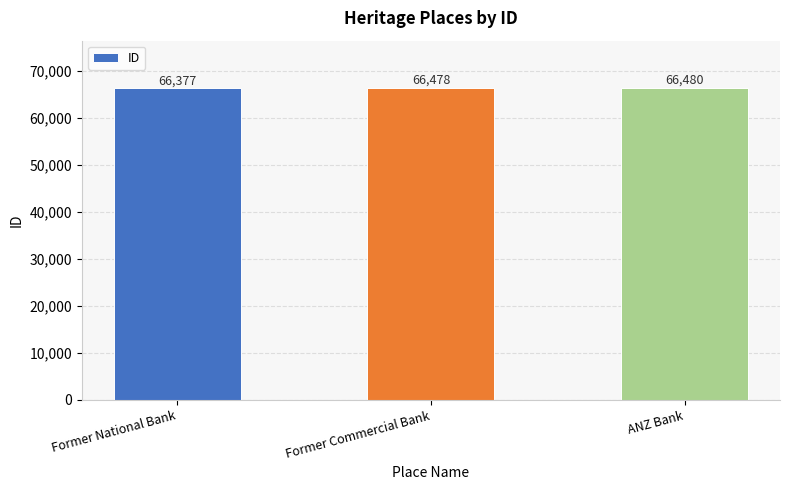

True or false: the data shows 66377 at Former National Bank.

True